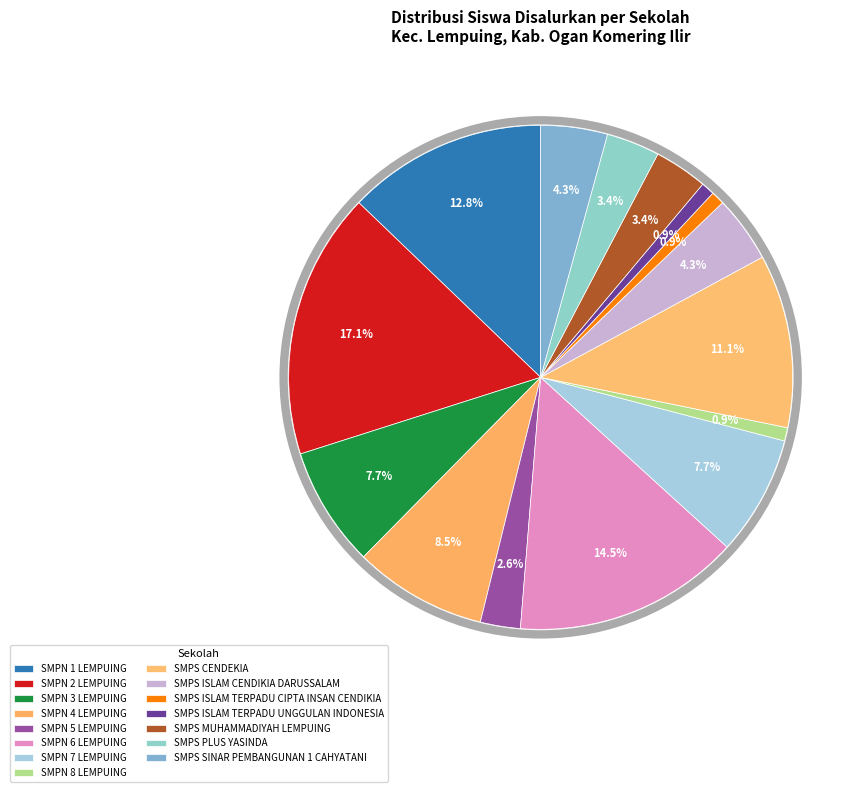

How many slices are in this pie chart?

15